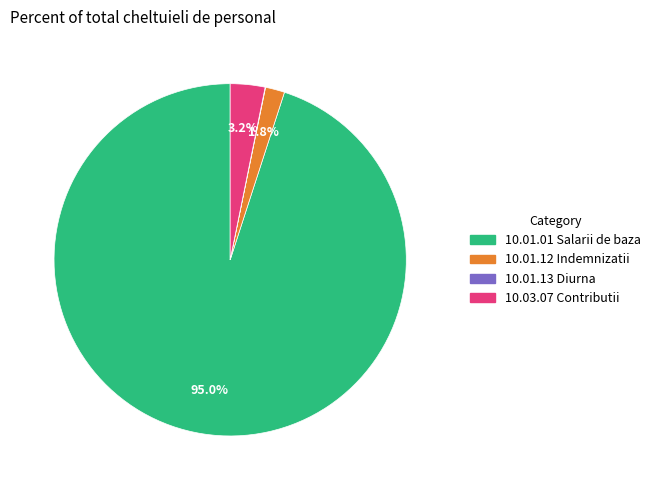

To the nearest percent, what is the difference between the largest and smallest slice percentages?

95%